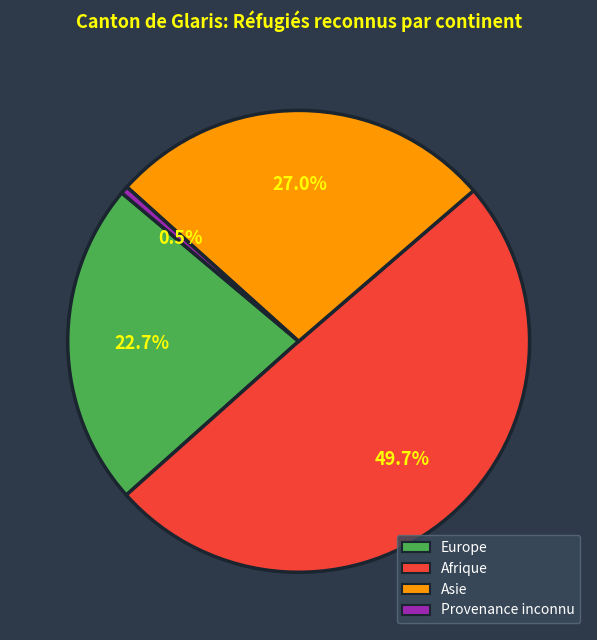

Rank the categories by value from lowest to highest.

Provenance inconnu, Europe, Asie, Afrique